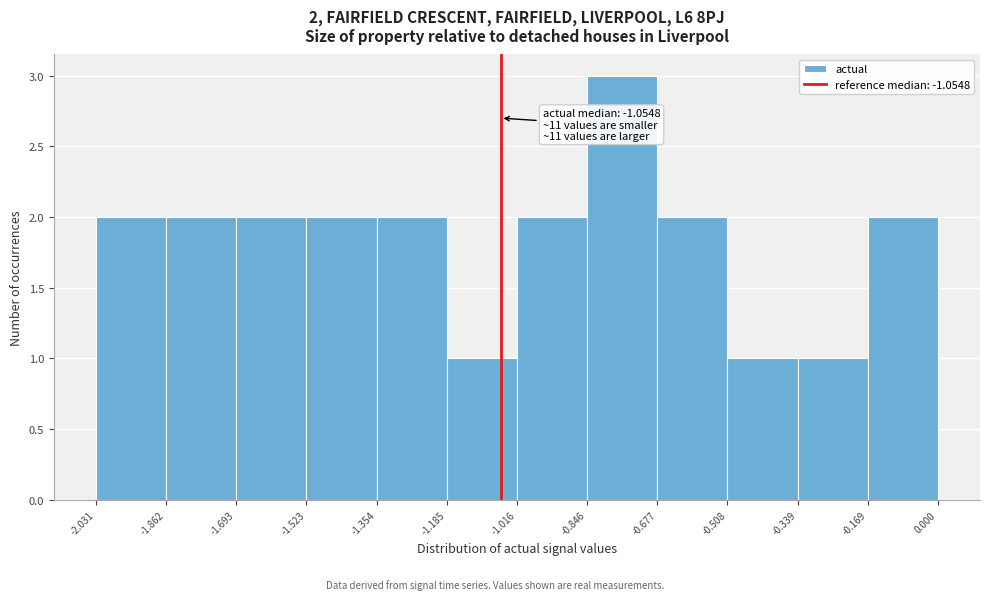

Which range on the x-axis has the tallest bar?

-0.846 to -0.677